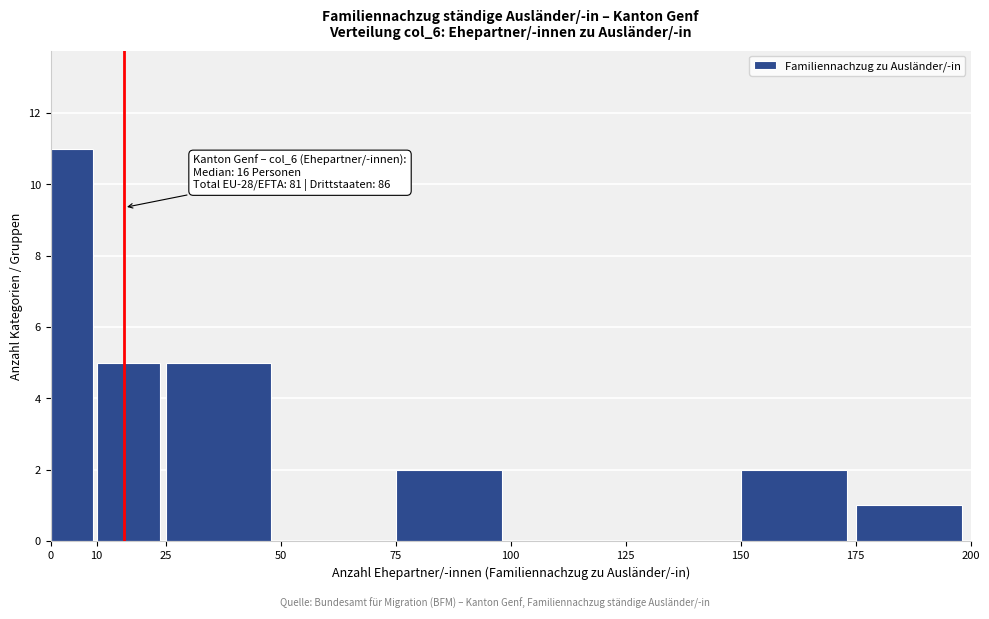

Which range on the x-axis has the tallest bar?

0 to 10